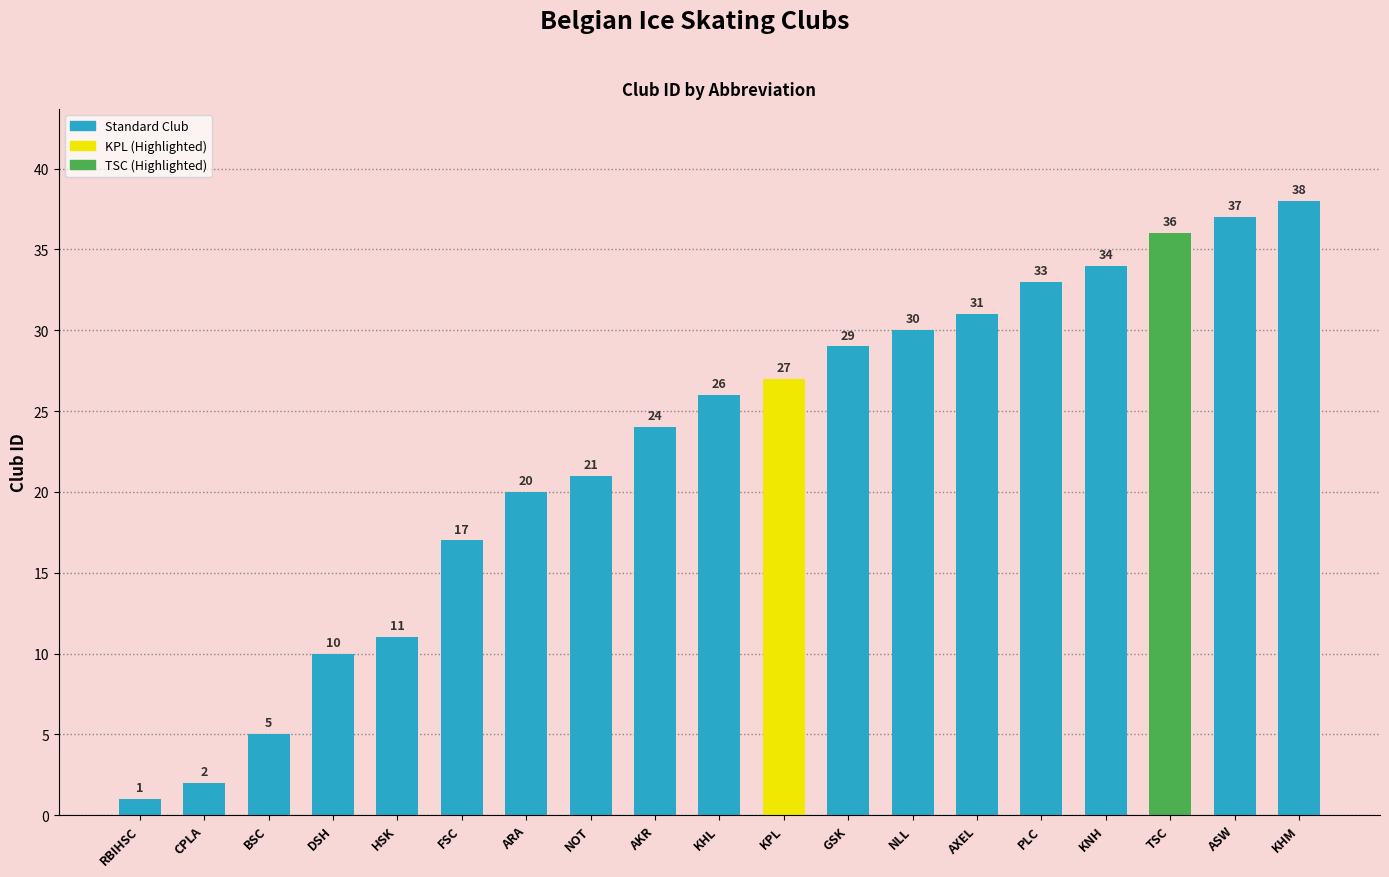

How many bars are there in total?

19